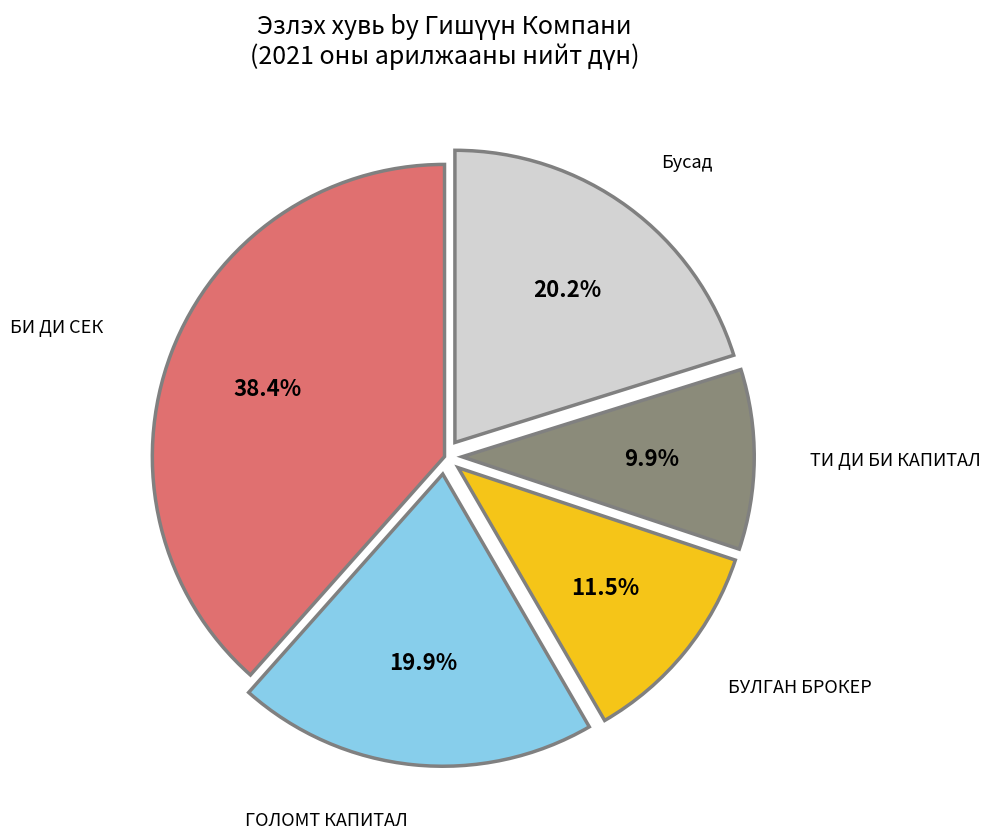

Is there any slice that represents more than half of the pie?

No